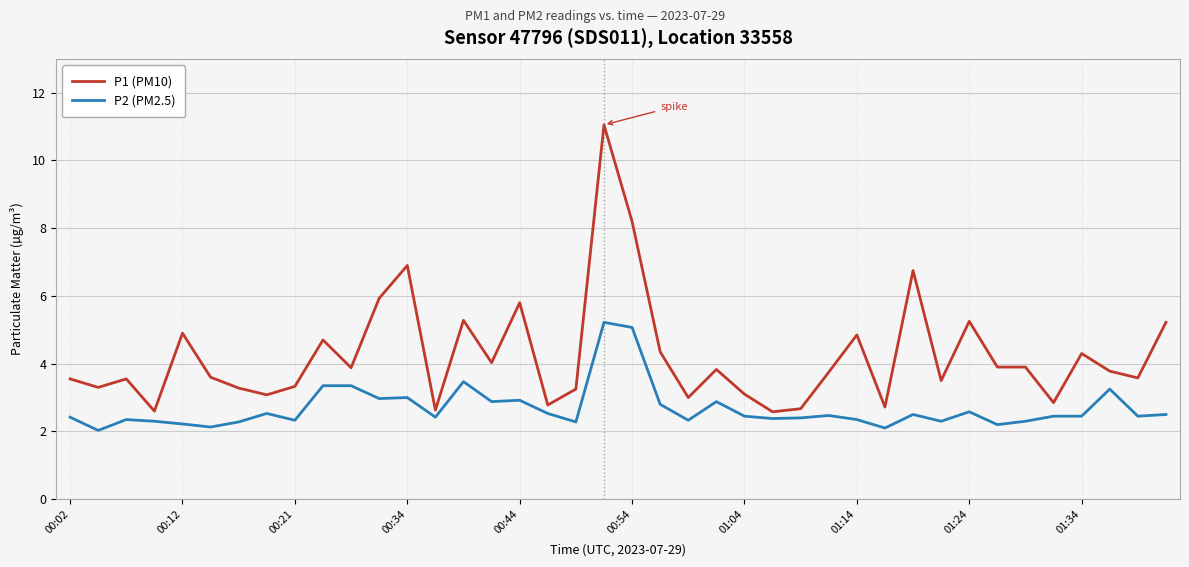

Rank the series by their maximum value, from lowest to highest.

P2 (PM2.5), P1 (PM10)